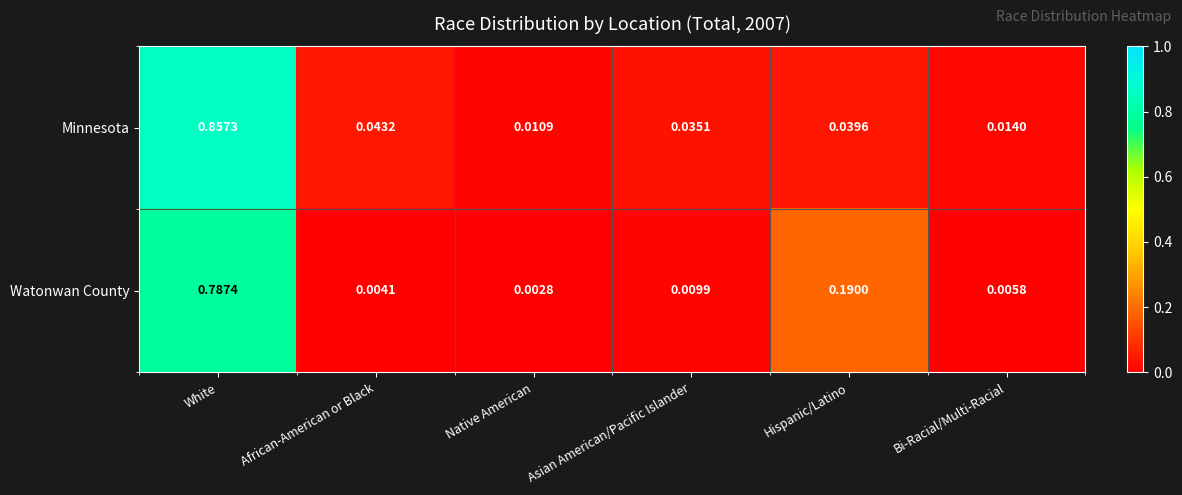

At which label does Minnesota reach its peak?

White